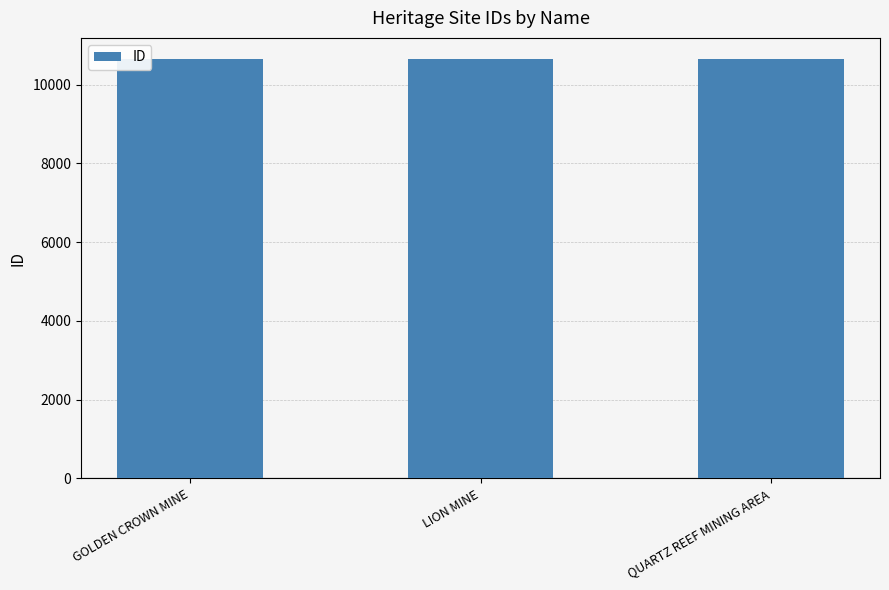

Approximately how many times larger is the value at GOLDEN CROWN MINE compared to QUARTZ REEF MINING AREA?

1.0